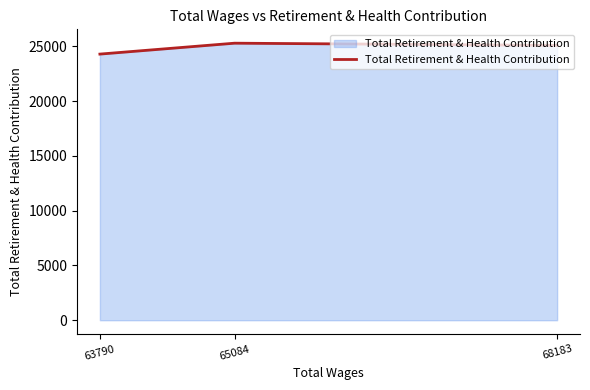

What is the smallest value displayed?

24291